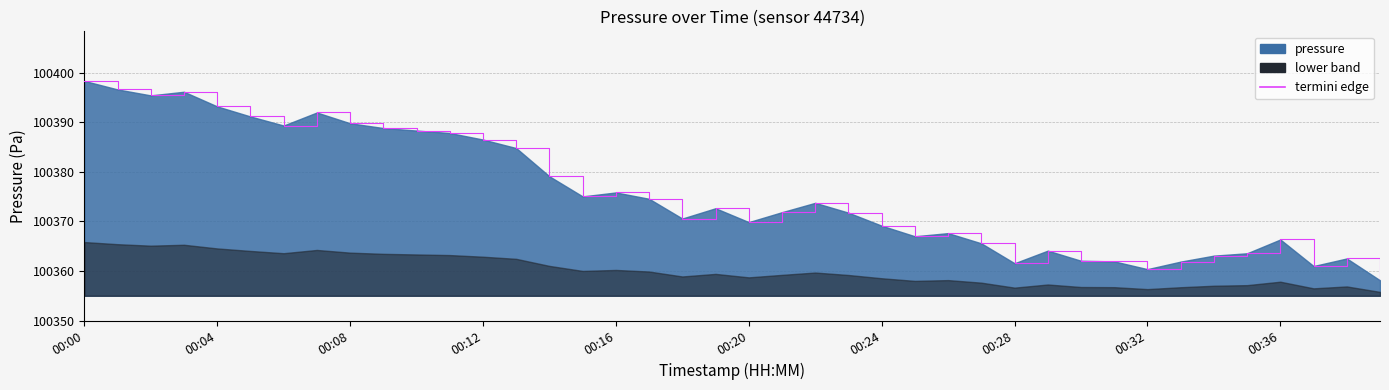

What is the maximum value shown in the chart?

100398.3